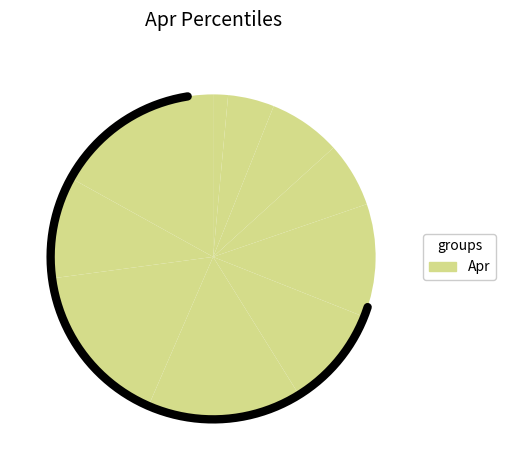

How many segments does this pie chart have?

10